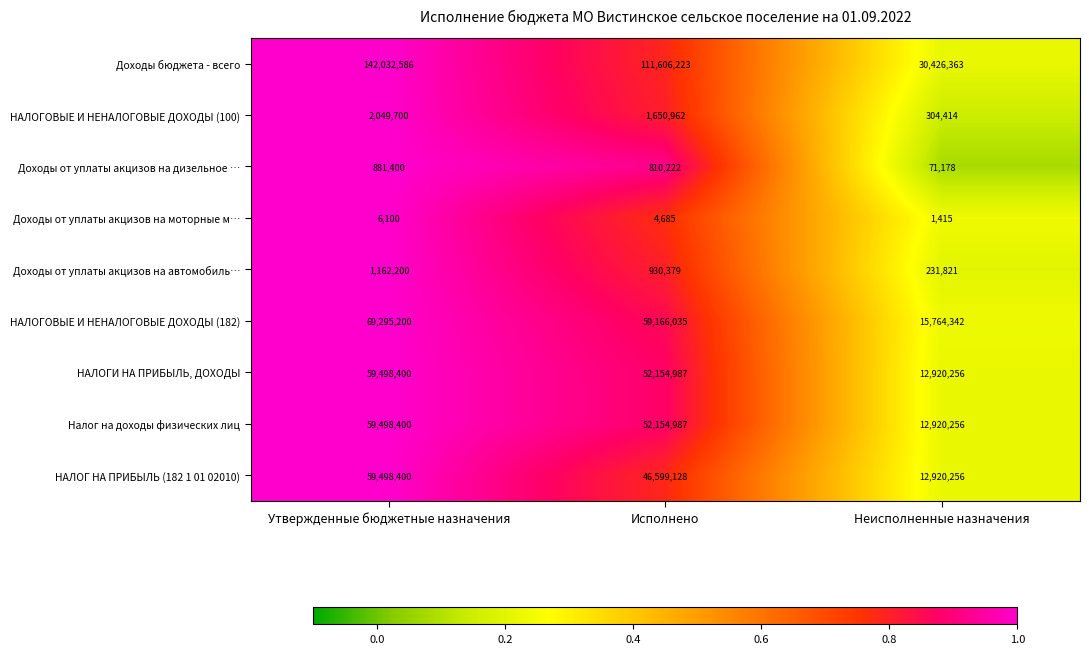

Reading left to right, what are all the values shown in this chart?

Доходы бюджета - всего: 142032586	111606223	30426363
НАЛОГОВЫЕ И НЕНАЛОГОВЫЕ ДОХОДЫ (100): 2049700	1650962	304414
Доходы от уплаты акцизов на дизельное …: 881400	810222	71178
Доходы от уплаты акцизов на моторные м…: 6100	4685	1415
Доходы от уплаты акцизов на автомобиль…: 1162200	930379	231821
НАЛОГОВЫЕ И НЕНАЛОГОВЫЕ ДОХОДЫ (182): 69295200	59166035	15764342
НАЛОГИ НА ПРИБЫЛЬ, ДОХОДЫ: 59498400	52154987	12920256
Налог на доходы физических лиц: 59498400	52154987	12920256
НАЛОГ НА ПРИБЫЛЬ (182 1 01 02010): 59498400	46599128	12920256